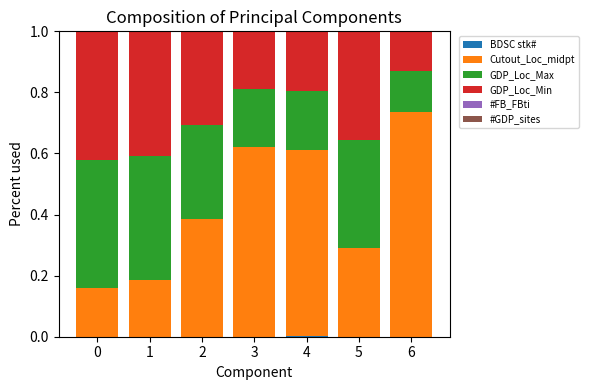

Between 3 and 6, which series saw the biggest shift?

Cutout_Loc_midpt